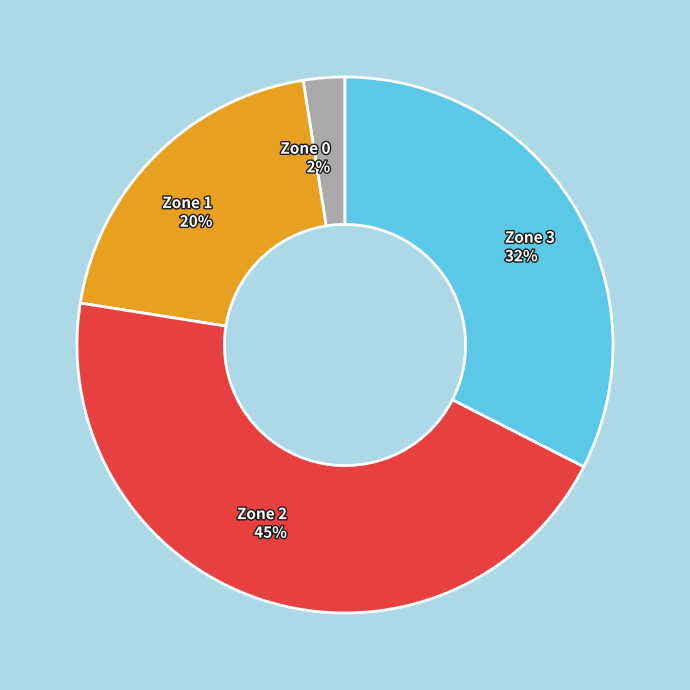

To the nearest percent, what percentage of the pie is Zone 2 45%?

45%